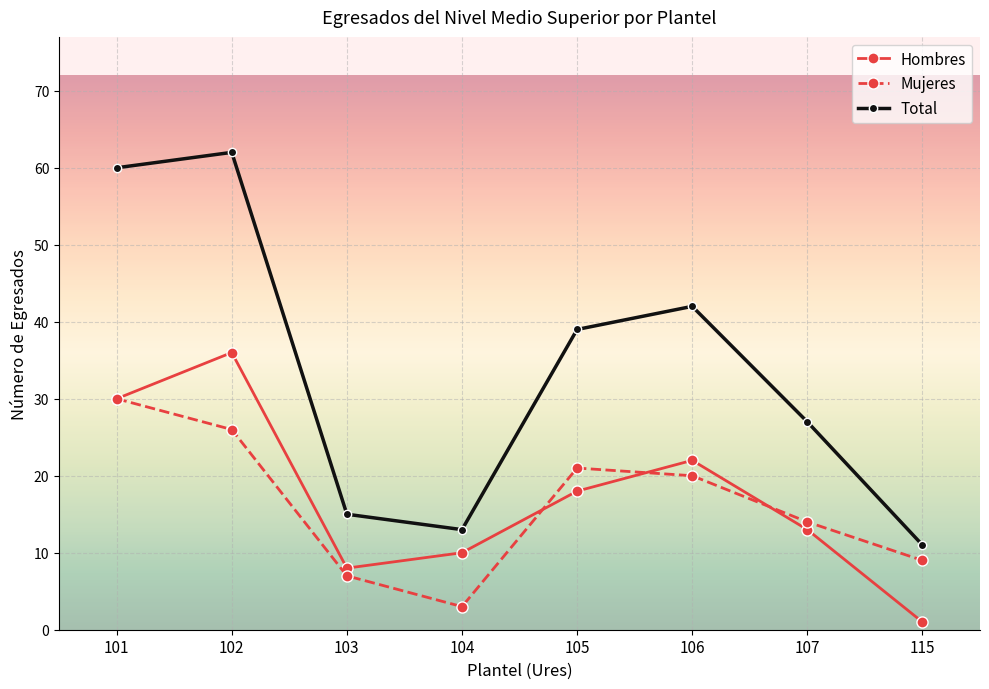

True or false: Total has a value of 66 at 105.

False